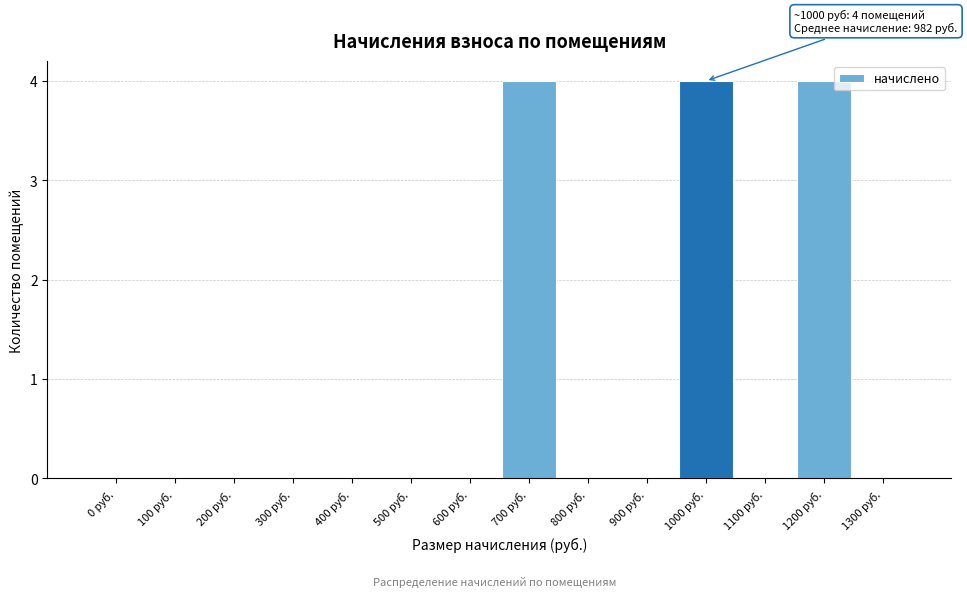

Reading left to right, extract all data points from this chart.

0 руб.=0	100 руб.=0	200 руб.=0	300 руб.=0	400 руб.=0	500 руб.=0	600 руб.=0	700 руб.=4	800 руб.=0	900 руб.=0	1000 руб.=4	1100 руб.=0	1200 руб.=4	1300 руб.=0